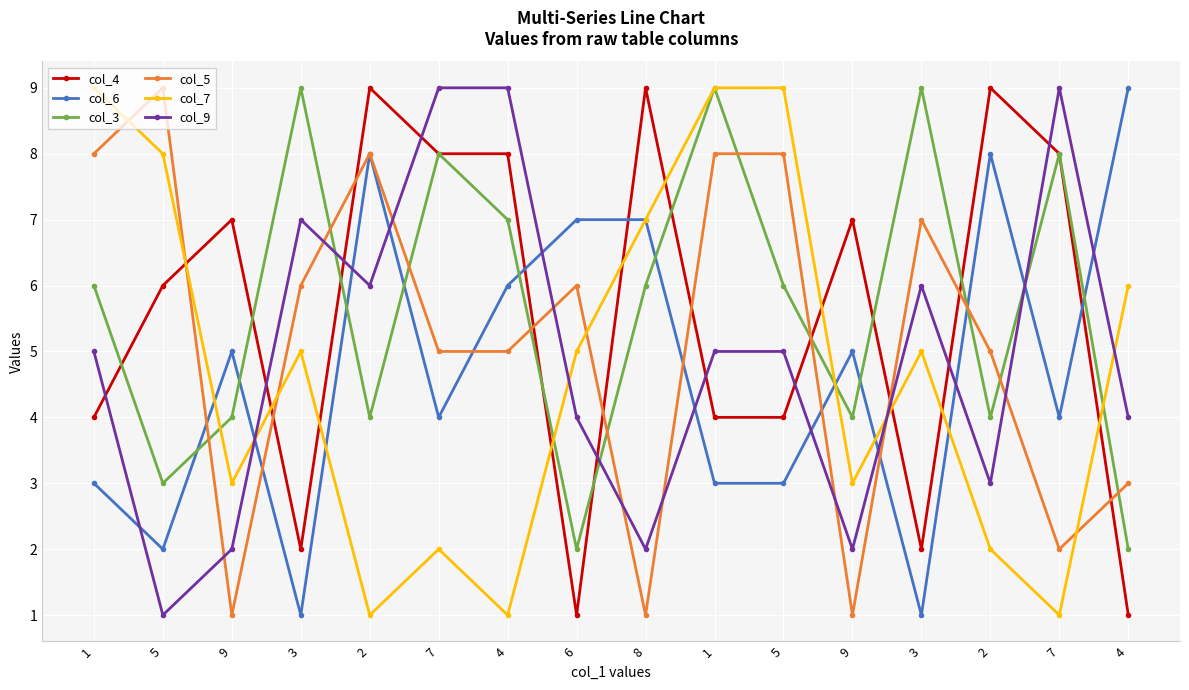

List the labels in order of col_9 value, largest first.

7, 4, 7, 3, 2, 3, 1, 1, 5, 6, 4, 2, 9, 8, 9, 5